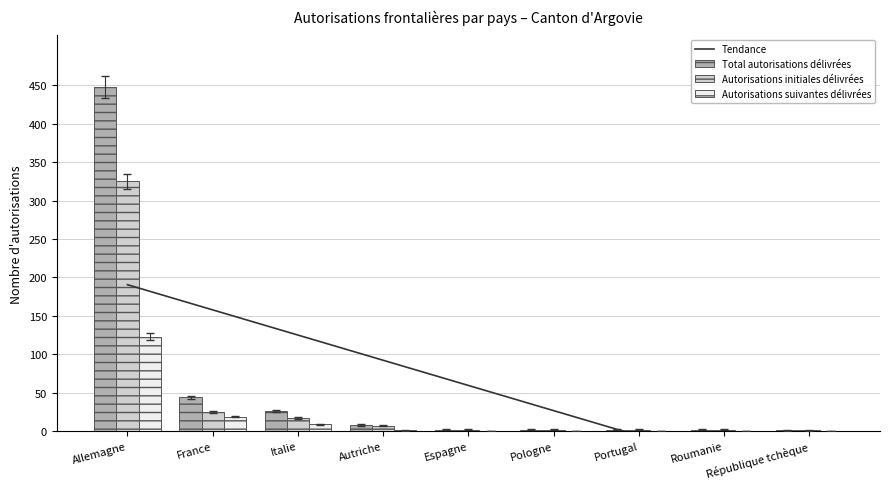

What is the total value across all series at Autriche?

16.5